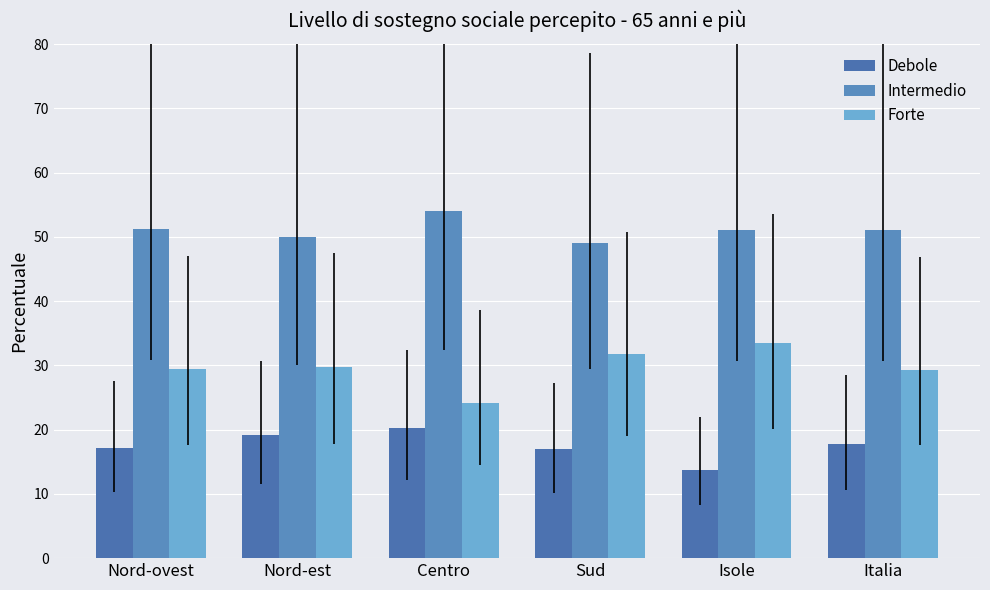

Rank the series by their maximum value, from highest to lowest.

Intermedio, Forte, Debole